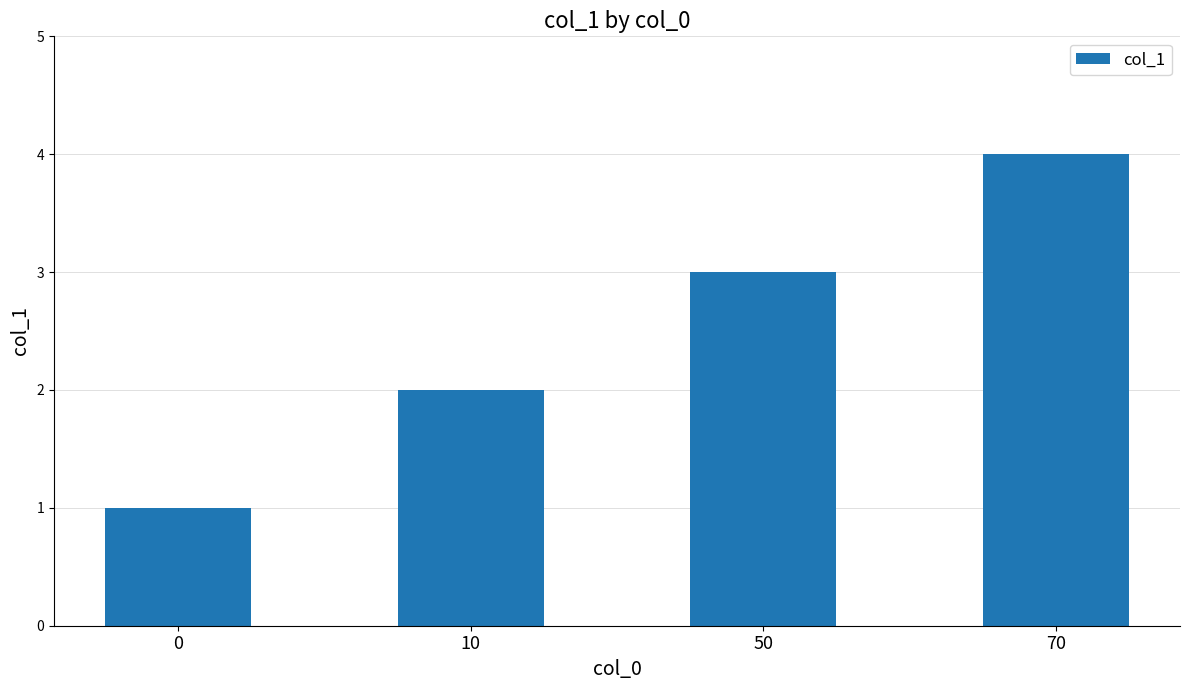

What is the difference between the maximum and second lowest values?

2